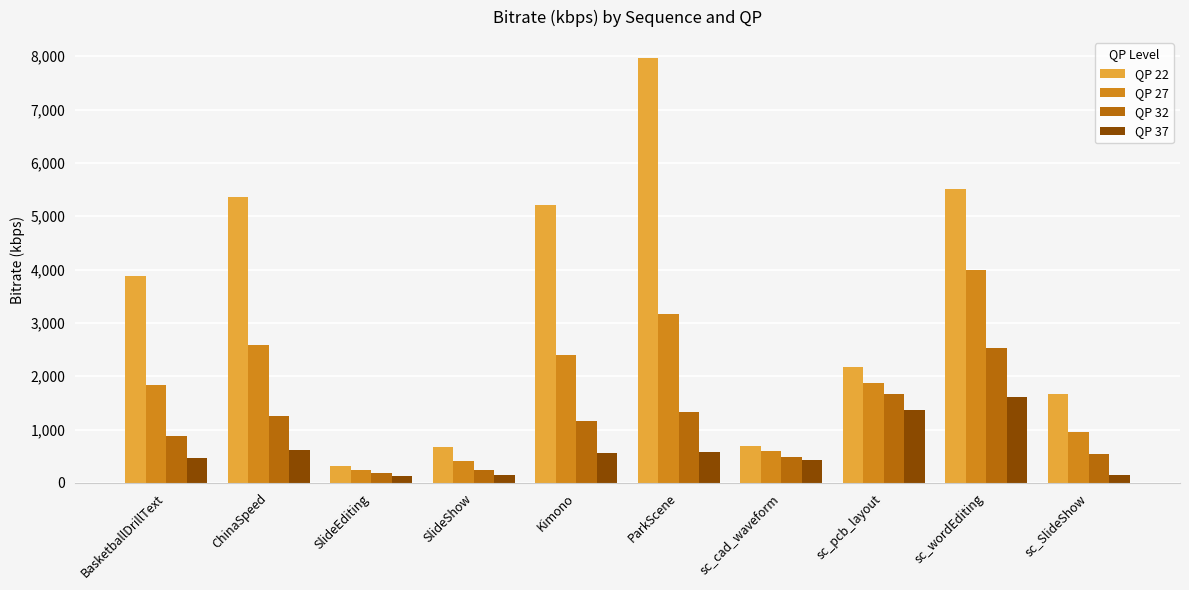

Which series changed the most between Kimono and sc_cad_waveform?

QP 22